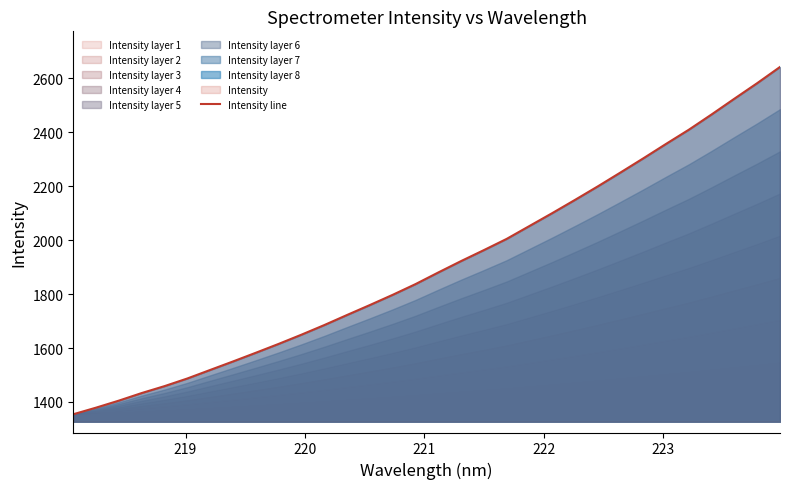

Is it true that the value at 22 is 3630.0?

False